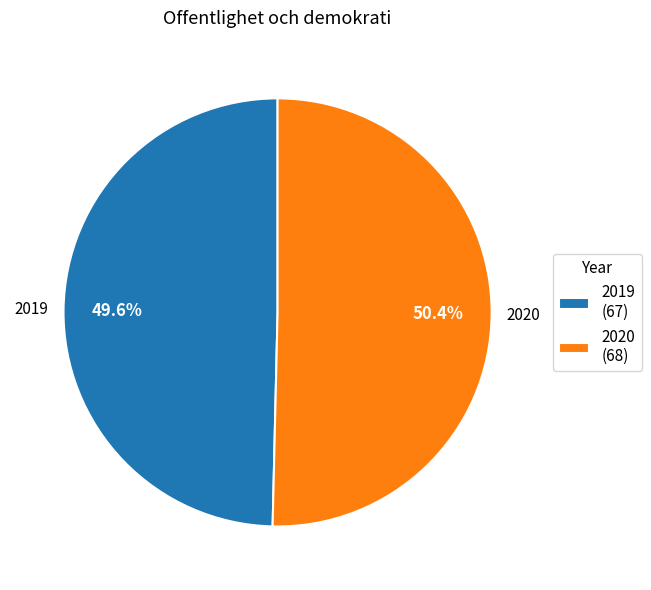

To the nearest percent, what is the difference between the largest and smallest slice percentages?

1%